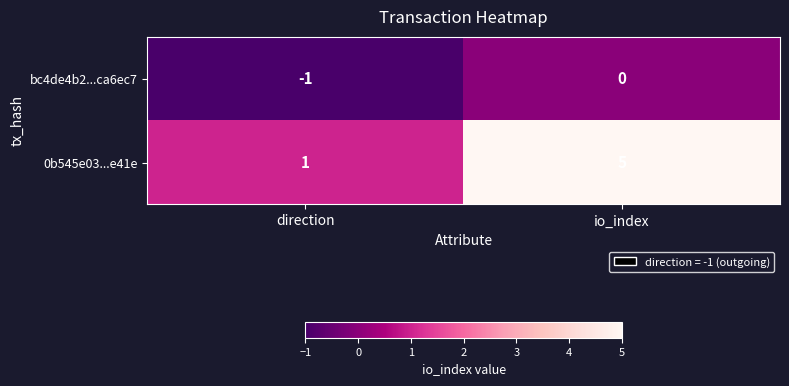

What is the greatest value displayed?

5